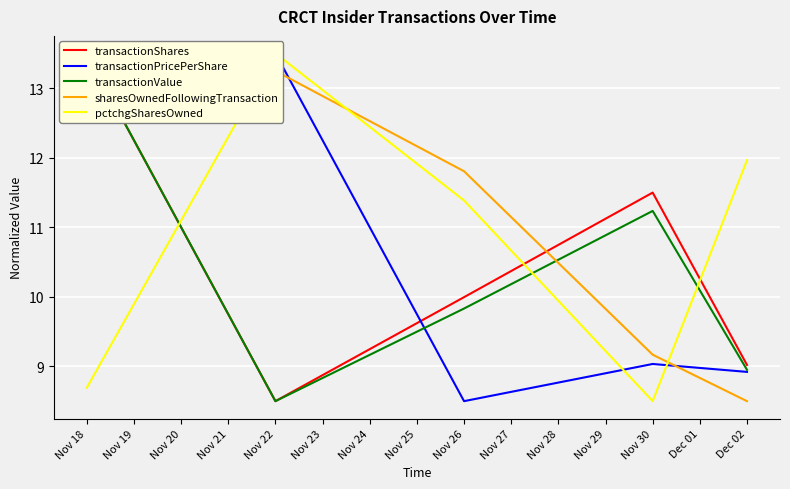

What is the total value across all series at Nov 19?

57.2